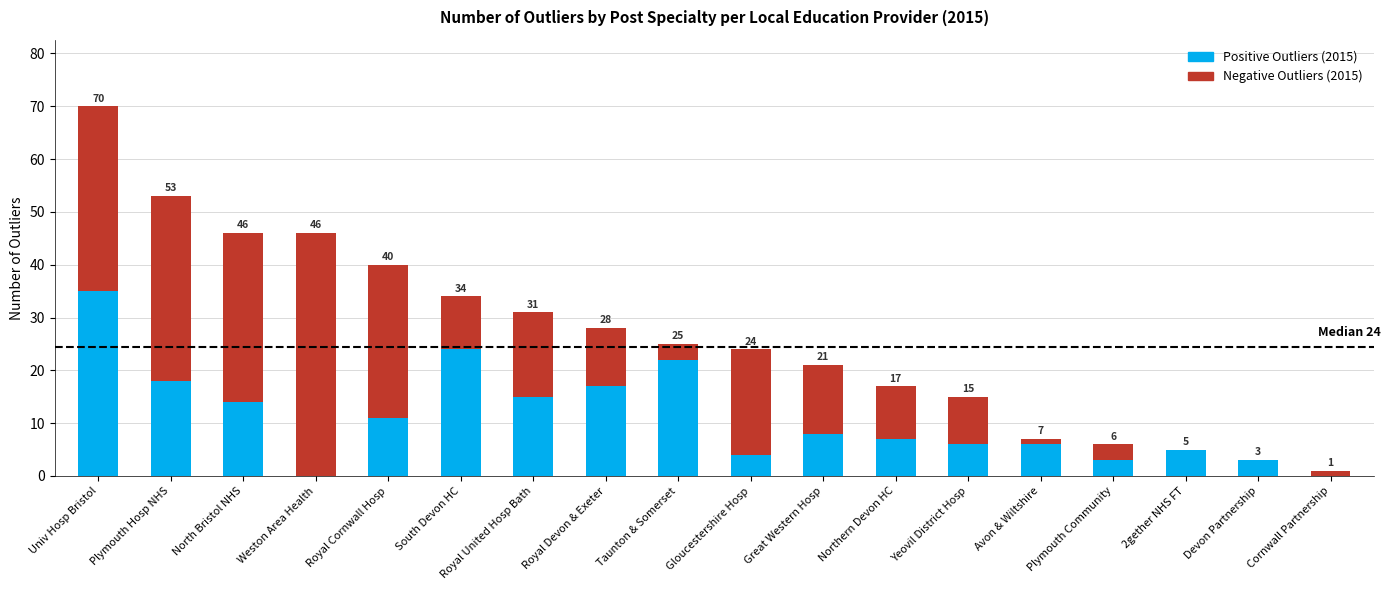

Which category has the highest value in the Positive Outliers (2015) series?

Univ Hosp Bristol